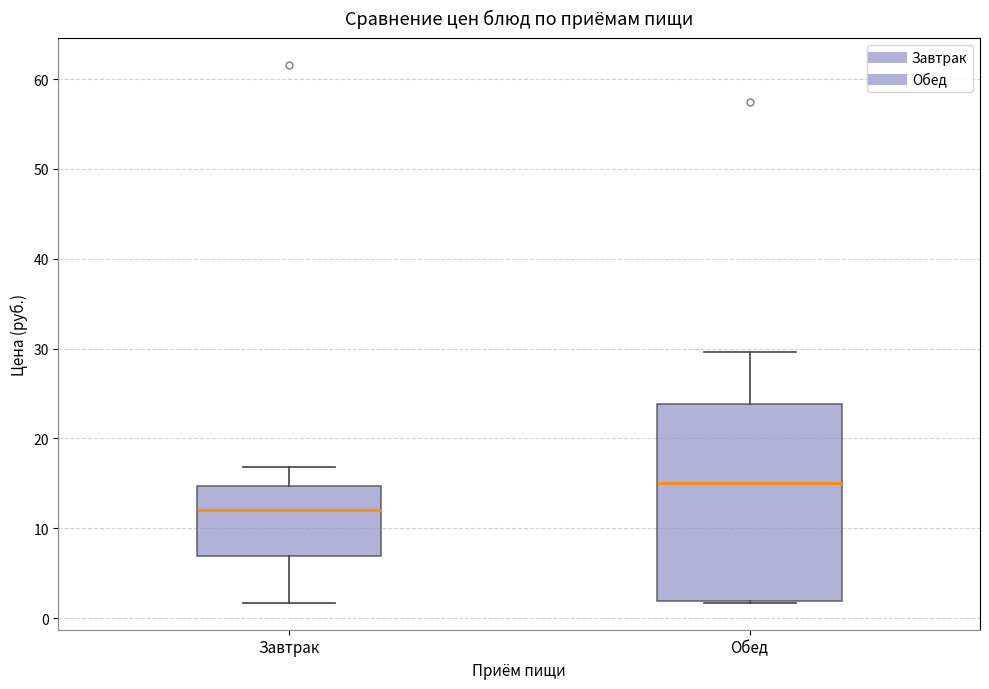

Which box has the highest median line?

Обед